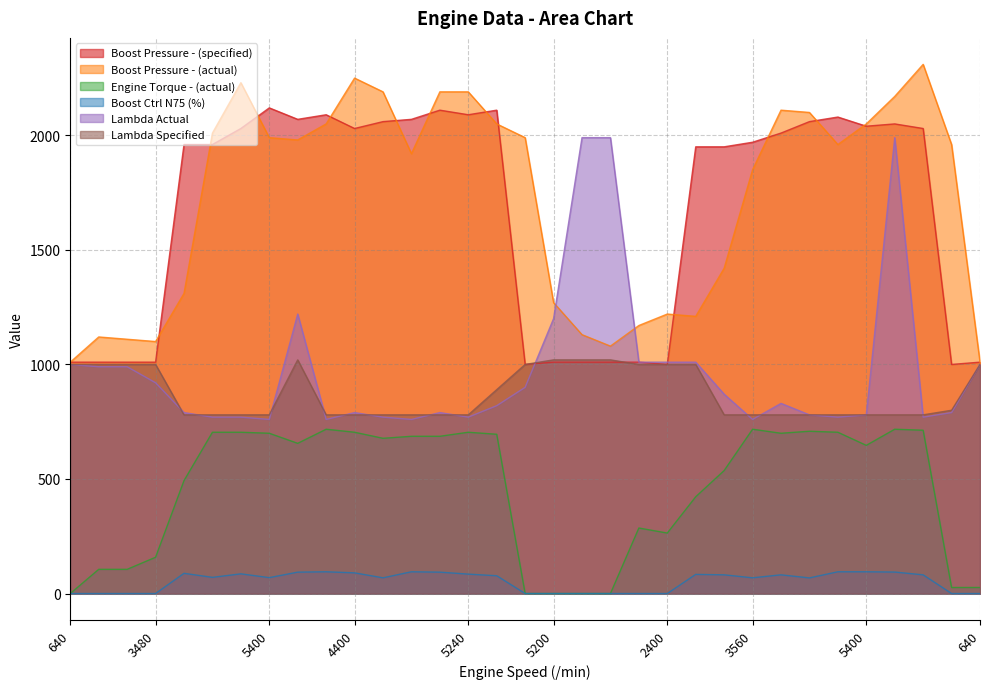

Does the chart have visible grid lines?

Yes